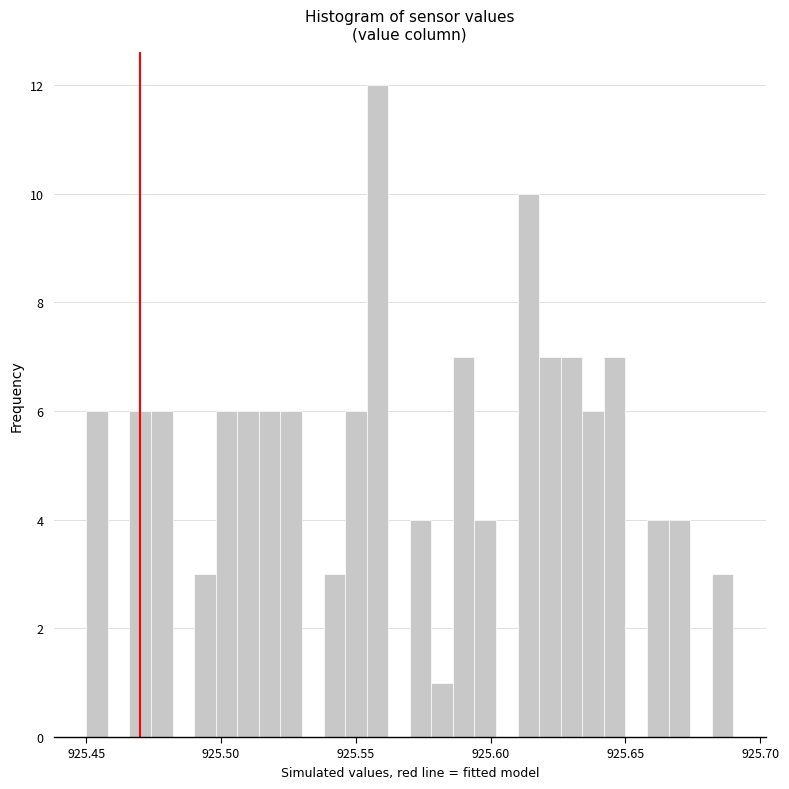

Read against the x-axis, roughly where is the centre of the tallest bar?

925.560